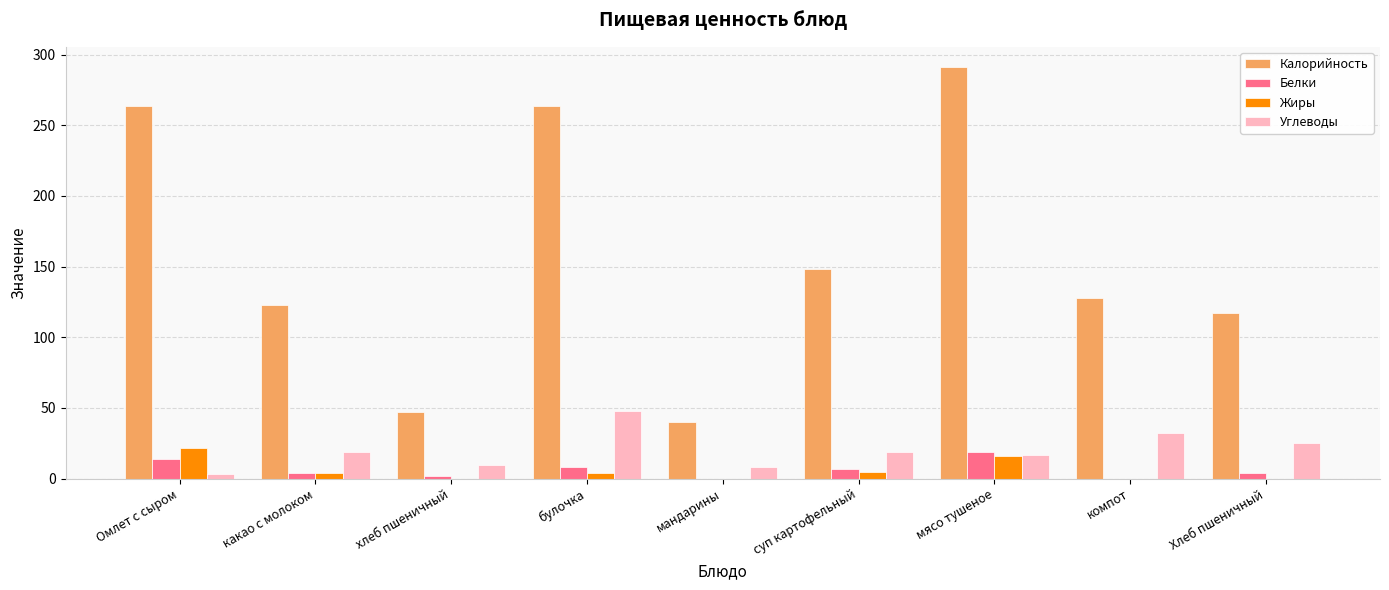

How many groups of bars are there?

9